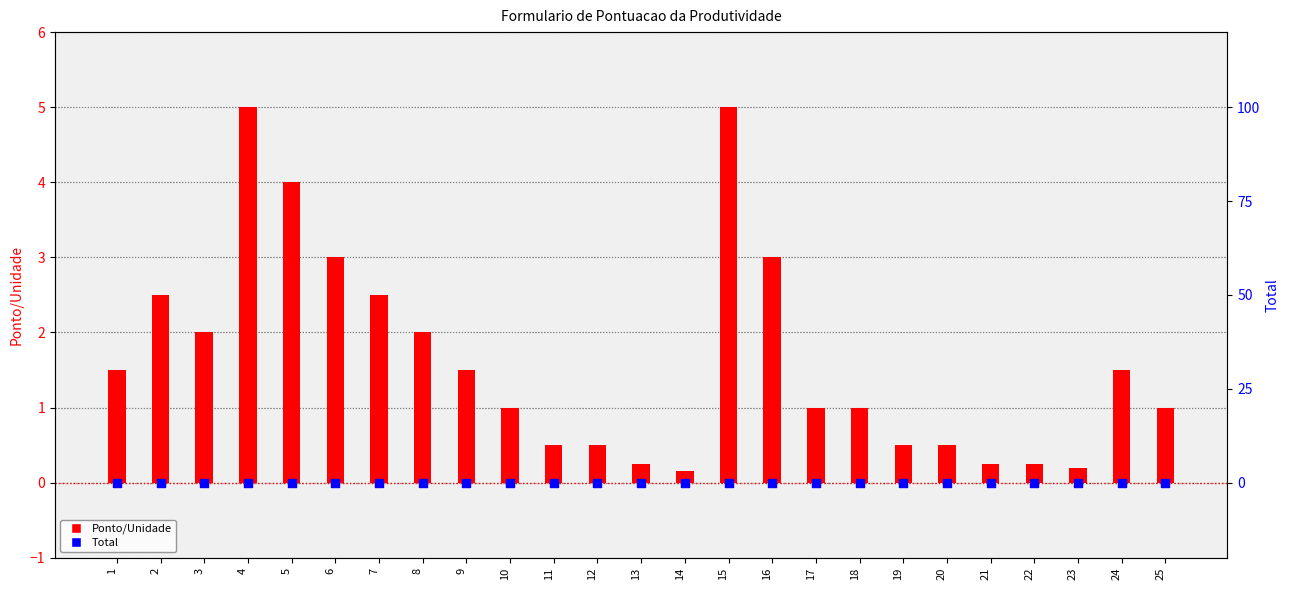

Is the value of Total at 6 greater than the value of Ponto/Unidade at 18?

No